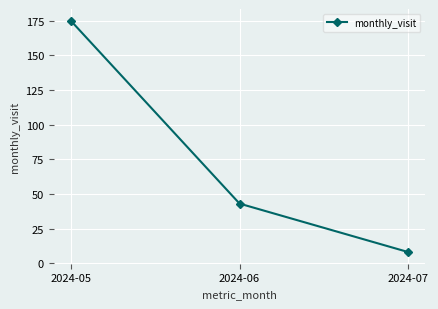

What is the sum of the values at 2024-07 and 2024-05?

183